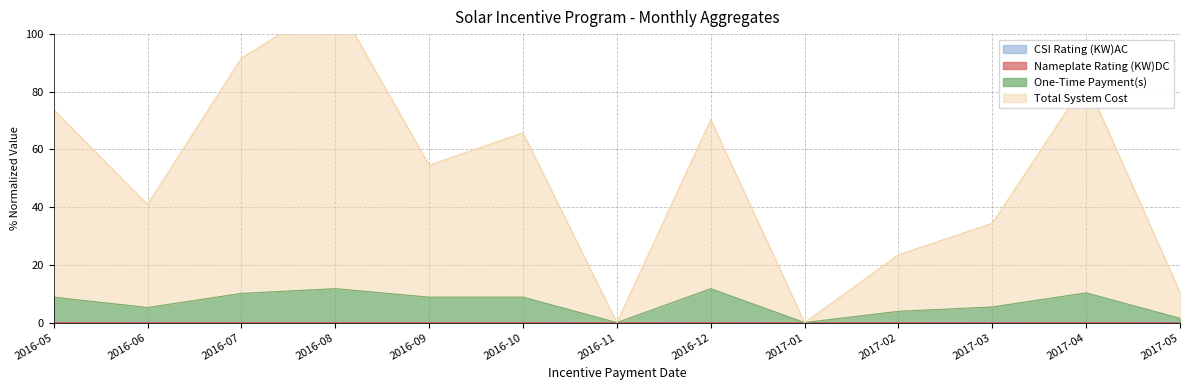

True or false: One-Time Payment(s) and CSI Rating (KW)AC intersect in this chart.

False